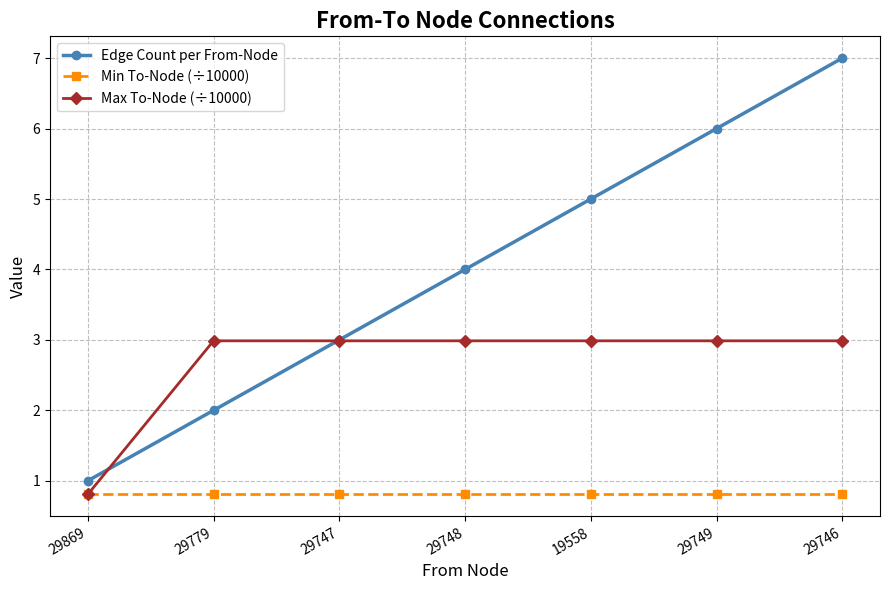

Which series has the largest total across all categories?

Edge Count per From-Node